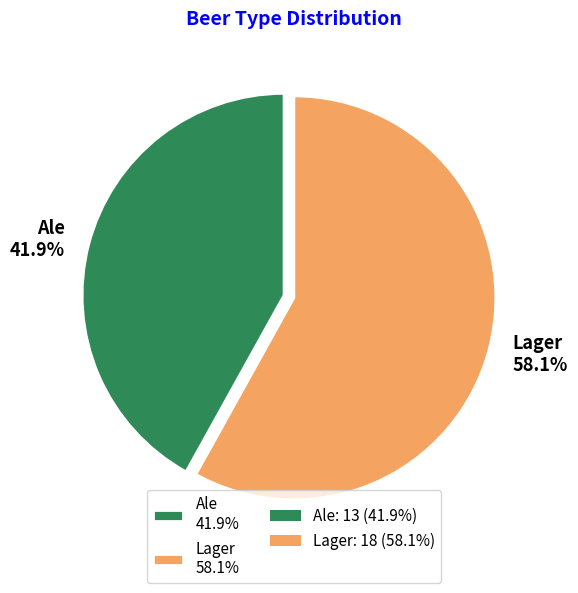

Does Ale account for over 50% of the chart?

No